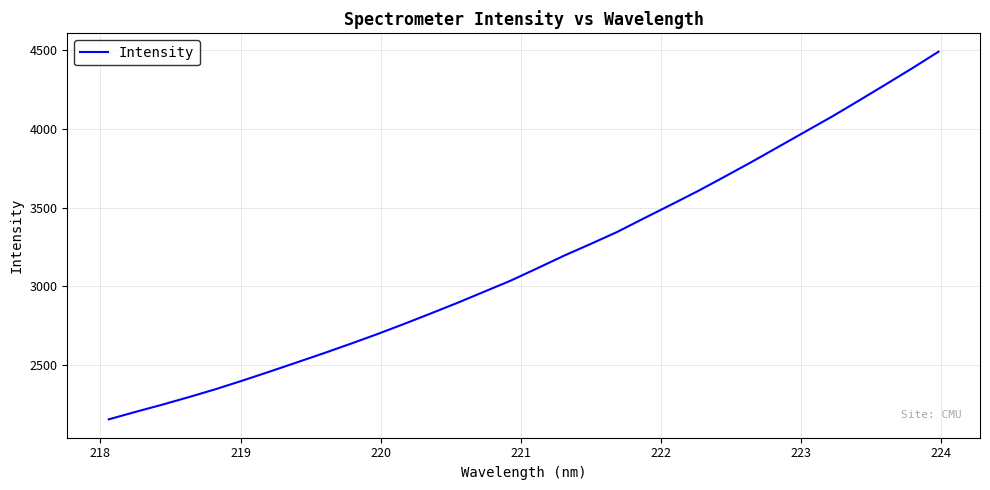

What is the greatest value displayed?

4491.3